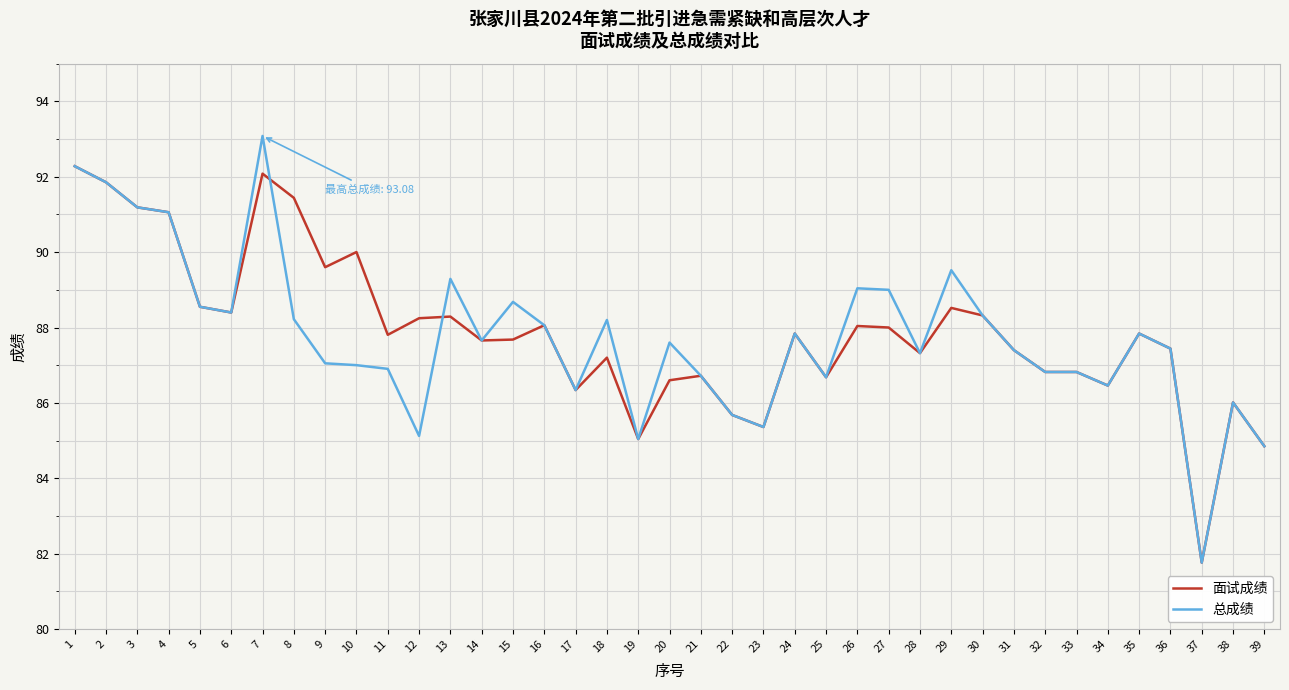

At which category does 总成绩 reach its first local peak?

7